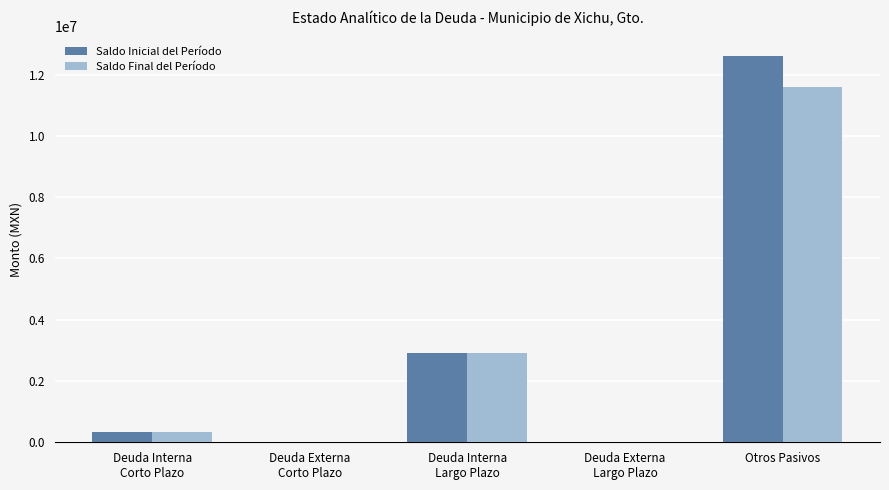

How many groups of bars are there?

5